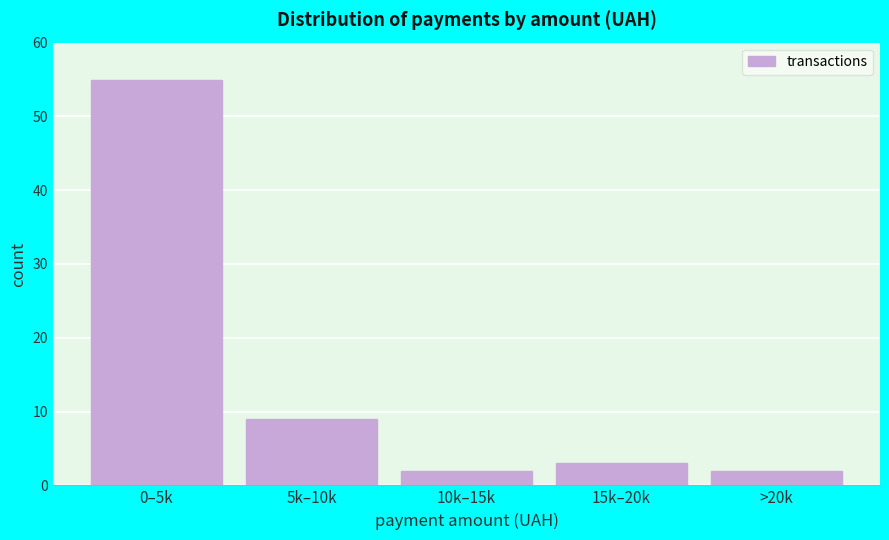

Reading left to right, list all the values displayed in this chart.

0–5k=55	5k–10k=9	10k–15k=2	15k–20k=3	>20k=2